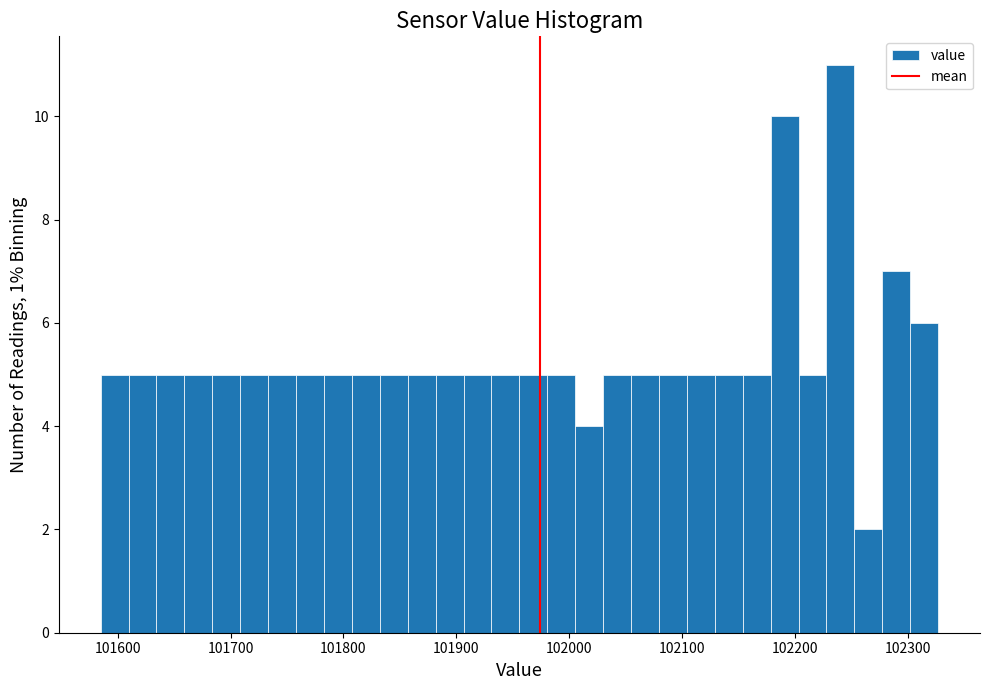

Around what value on the x-axis is the tallest bar? Give the approximate position of its centre, as read against the axis.

102240